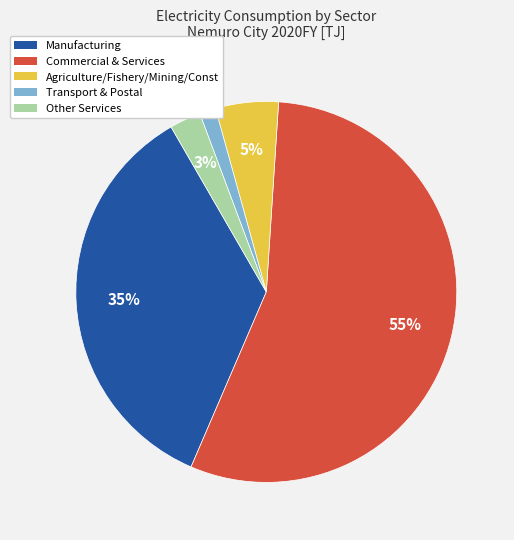

To the nearest percent, what is the average slice percentage?

20%